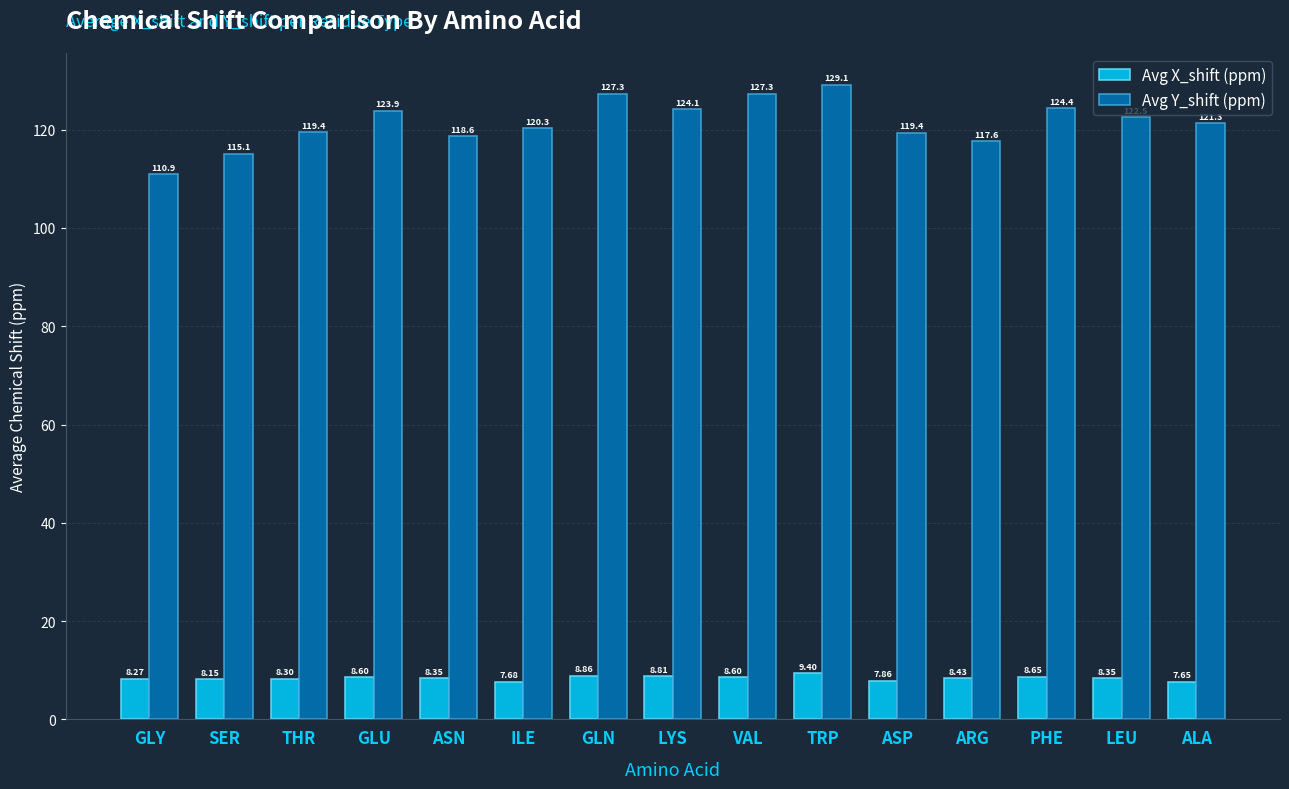

Rank the categories by Avg Y_shift (ppm) value from highest to lowest.

TRP, GLN, VAL, PHE, LYS, GLU, LEU, ALA, ILE, THR, ASP, ASN, ARG, SER, GLY